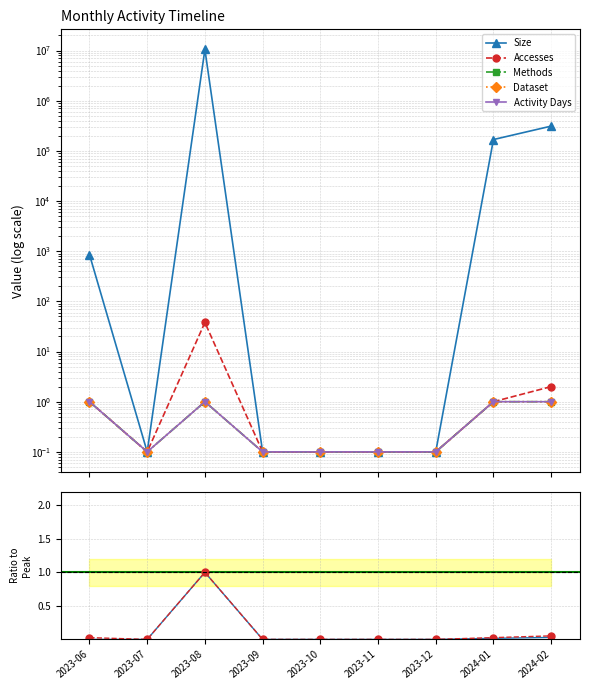

What is the label of the 2nd point from the left?

2023-07